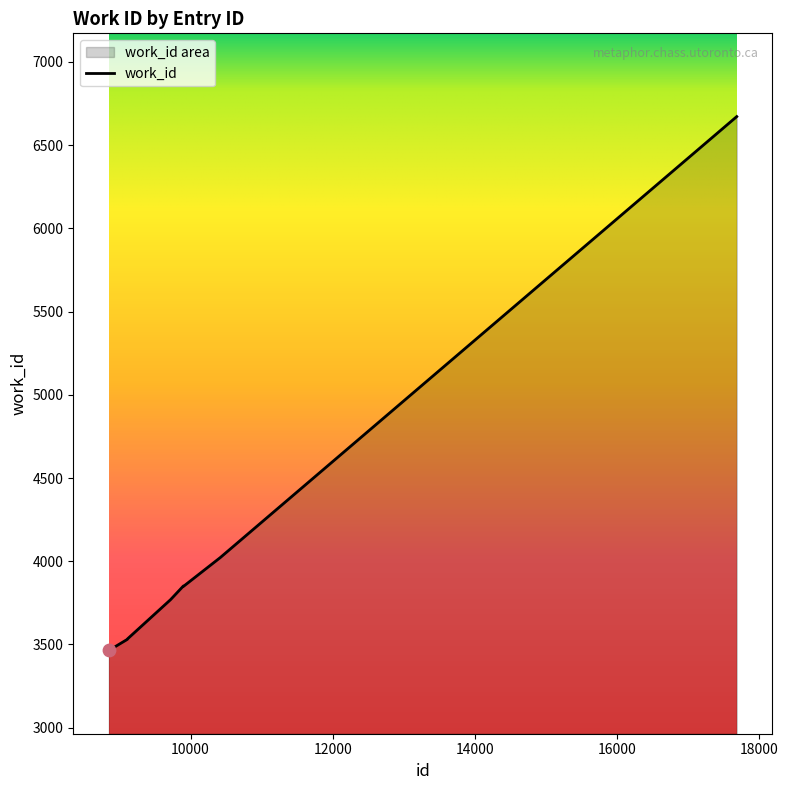

What is the change in value from 8849 to 9901?

+386